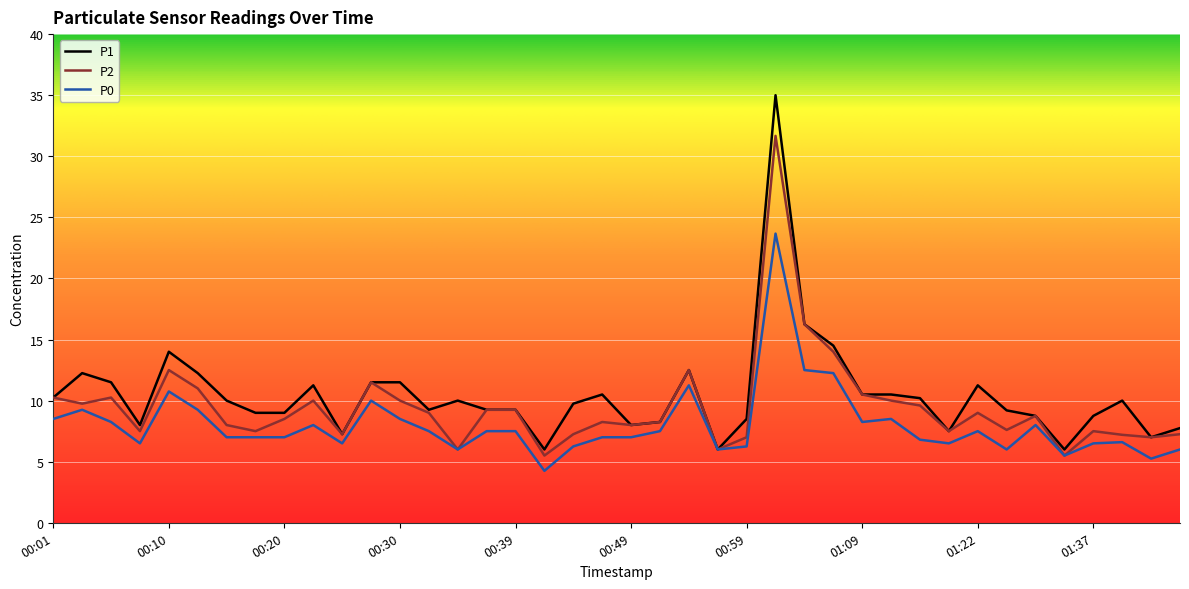

Rank the series by their maximum value, from lowest to highest.

P0, P2, P1